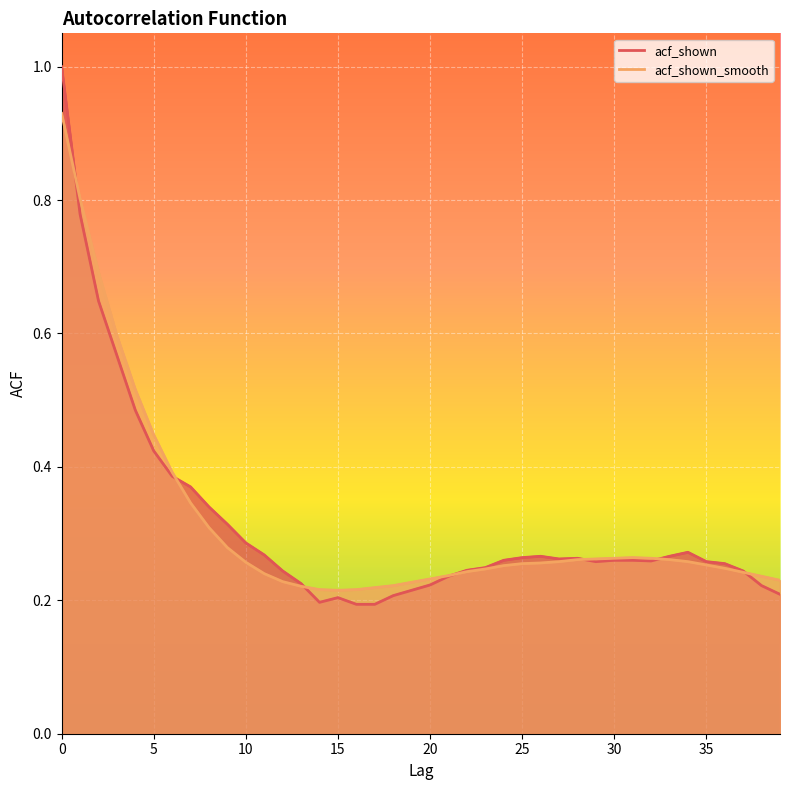

Rank the series by their maximum value, from highest to lowest.

acf_shown, acf_shown_smooth